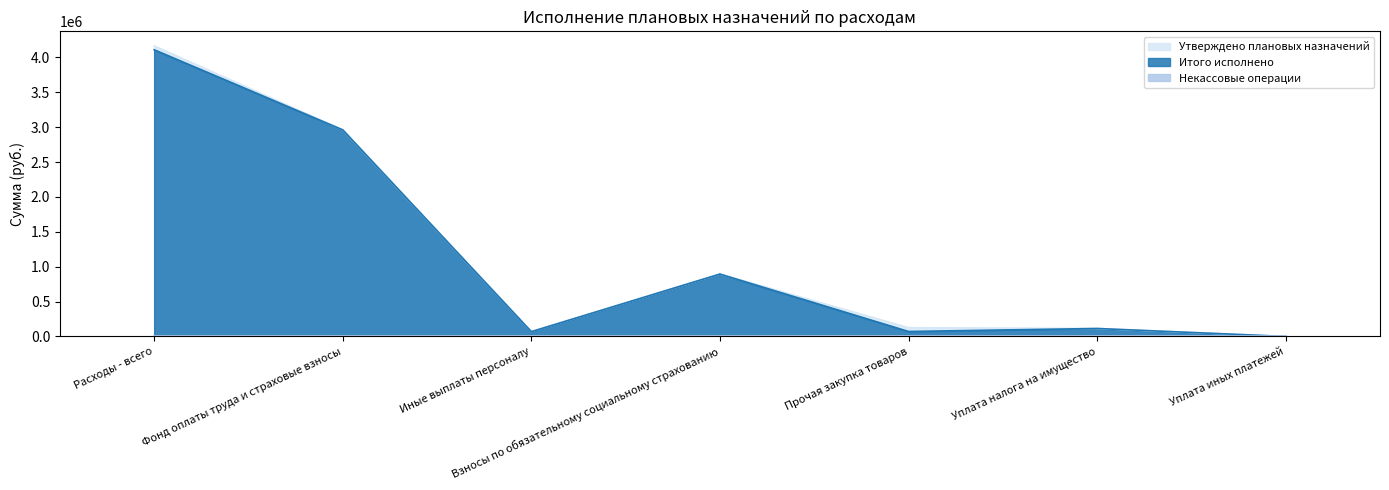

At which category does Итого исполнено reach its first local peak?

Взносы по обязательному социальному страхованию